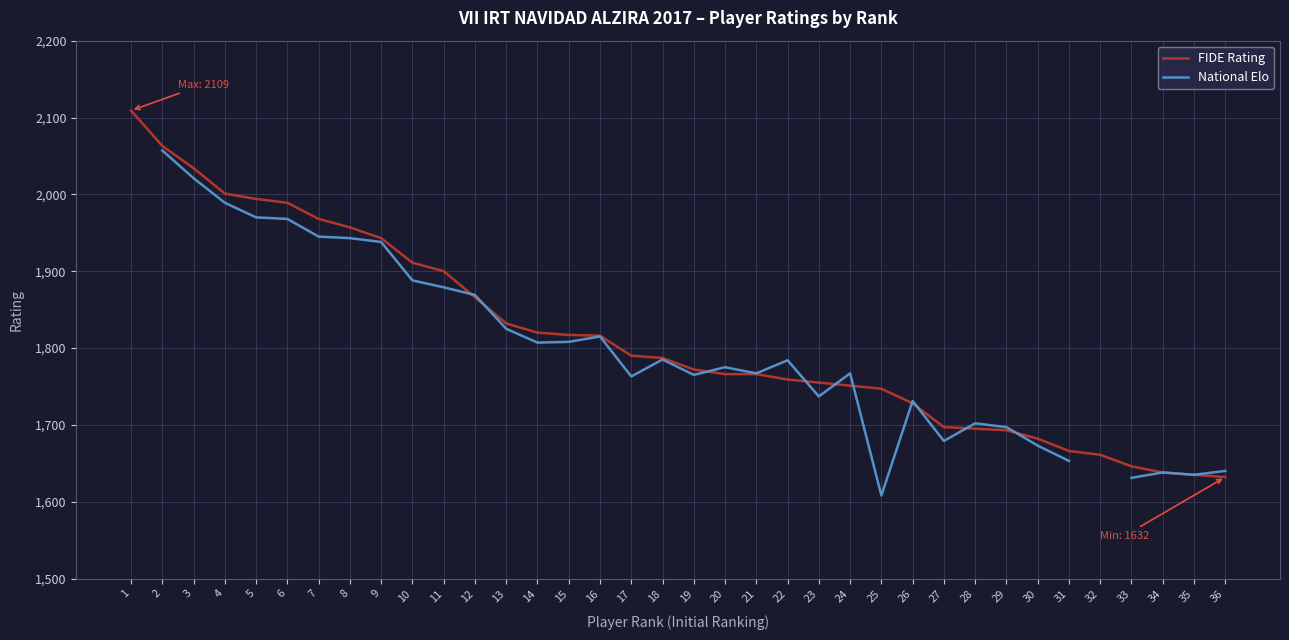

Is the value of FIDE Rating at 31 greater than the value of National Elo at 24?

No